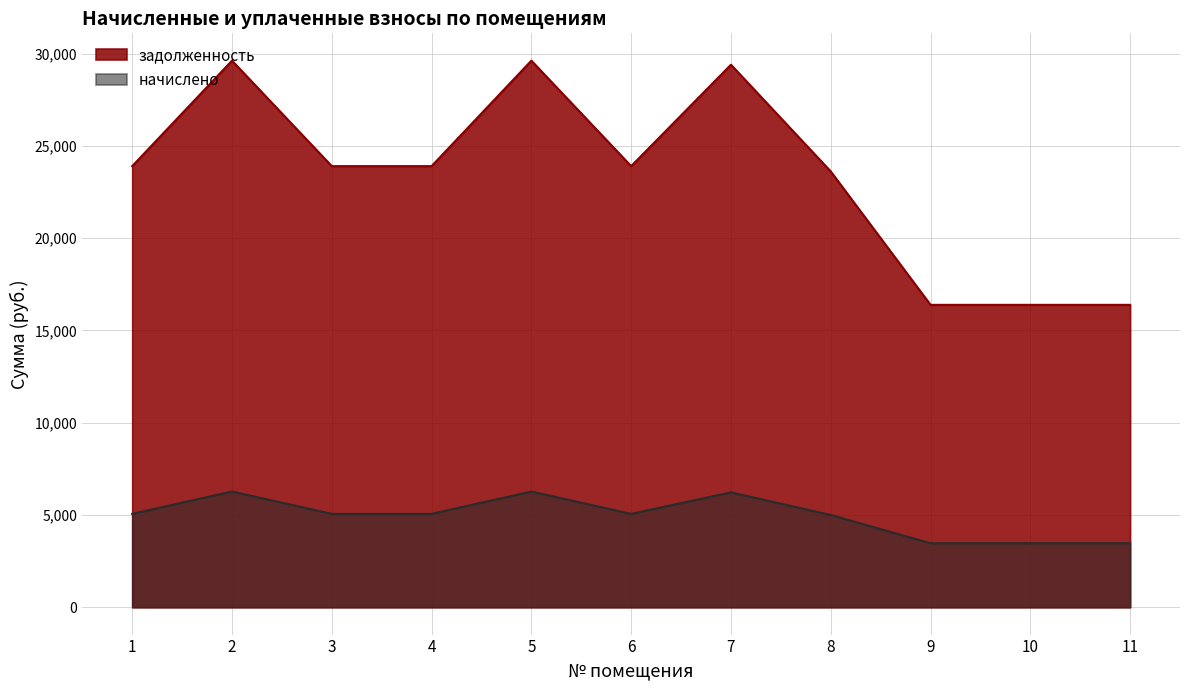

Where does the начислено series first go above 5061?

1